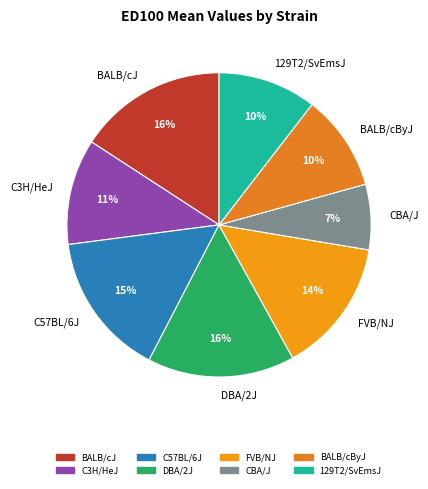

Between C3H/HeJ and CBA/J, which is larger?

C3H/HeJ